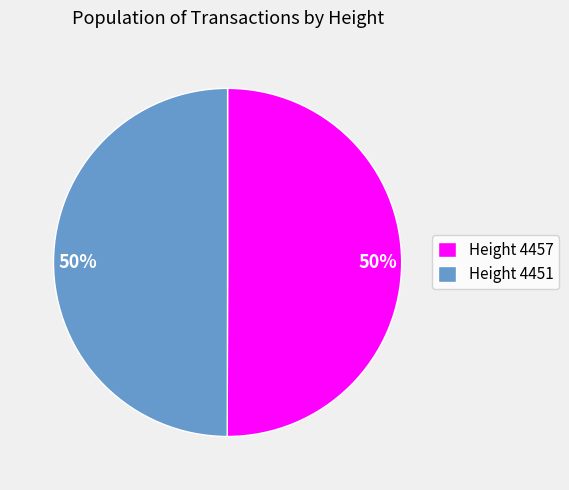

Approximately how many times larger is the value at Height 4457 compared to Height 4451?

1.0